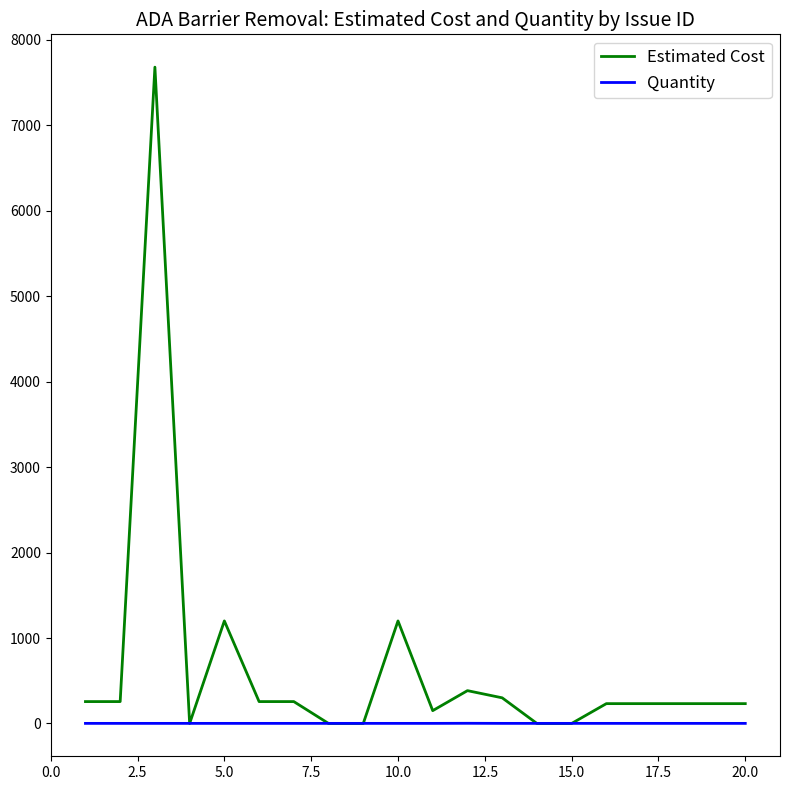

How many lines are shown in the chart?

2